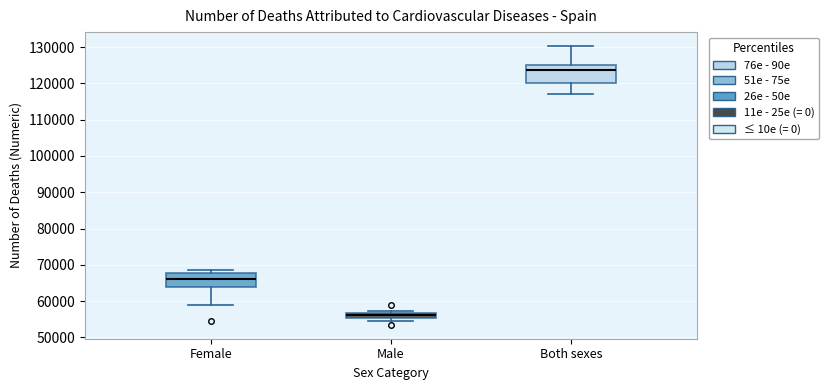

Which box's median line is the highest?

Both sexes